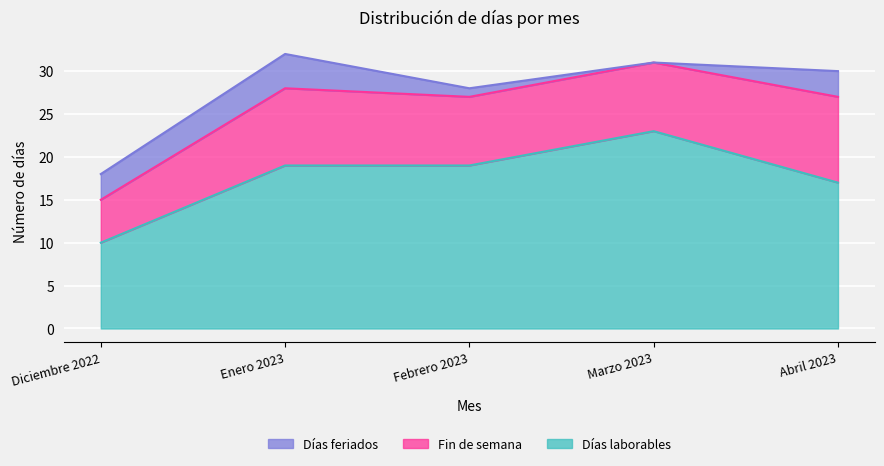

Which category has the lowest value in the Días feriados series?

Marzo 2023